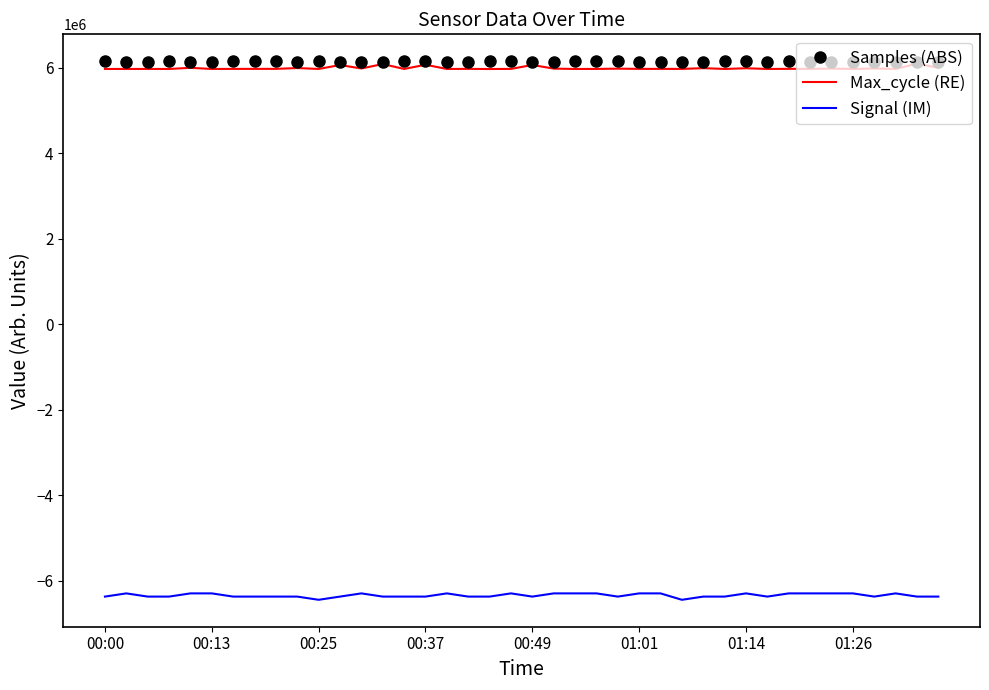

True or false: Samples (ABS) and Signal (IM) intersect in this chart.

False